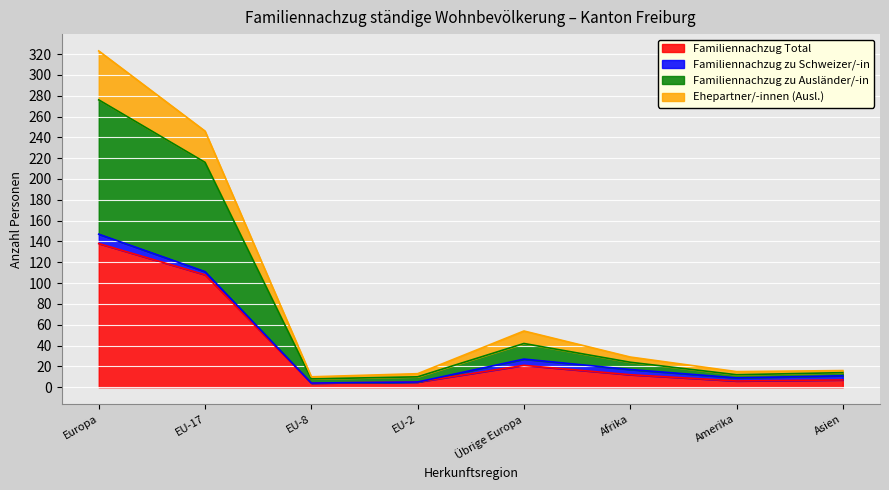

At which category is the sum across all series the highest?

Europa